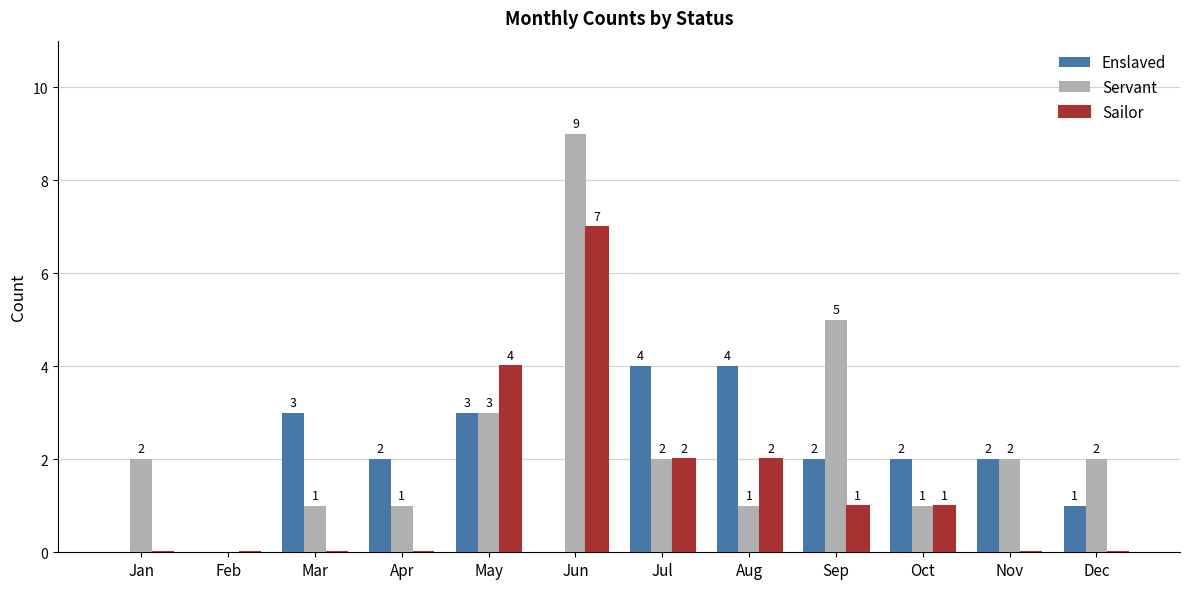

Which label corresponds to the largest value in the chart?

Jun